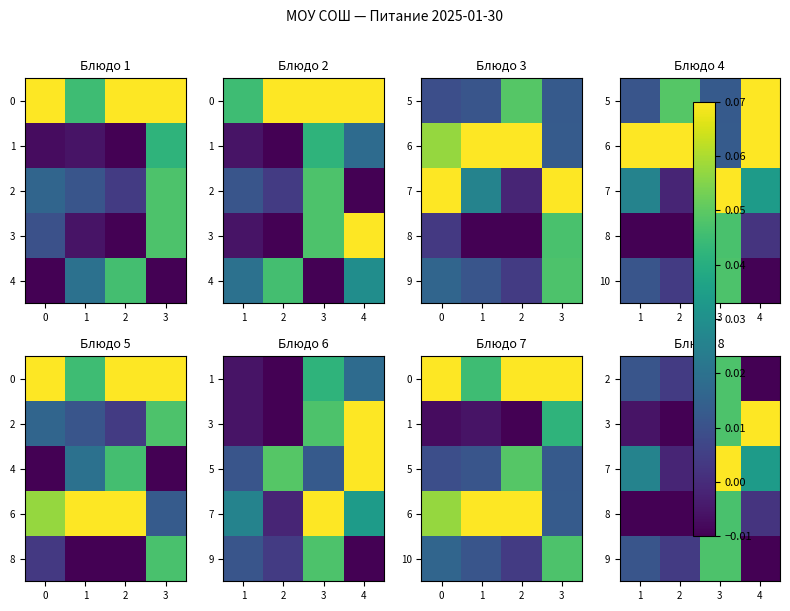

Which series changed the most between 1 and 4?

3